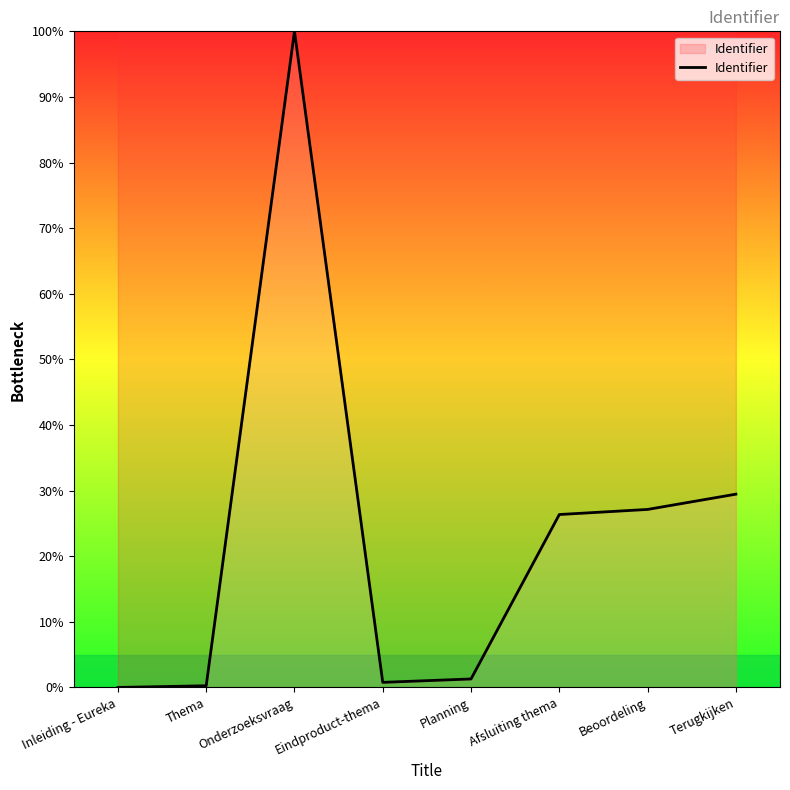

Which has a higher value, Eindproduct-thema or Onderzoeksvraag?

Onderzoeksvraag